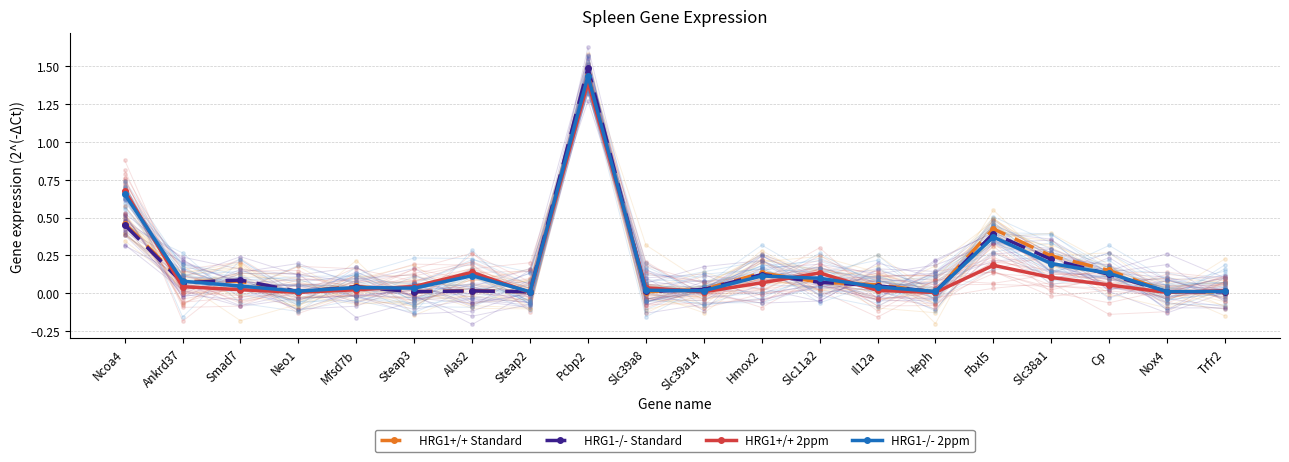

Between Hmox2 and Slc11a2, which series saw the biggest shift?

HRG1+/+ 2ppm